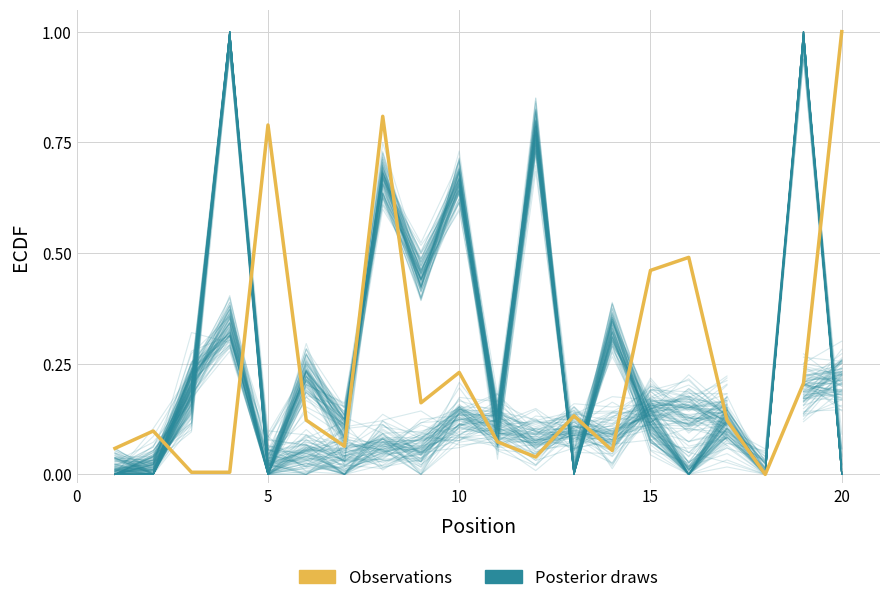

Does the chart have visible grid lines?

Yes